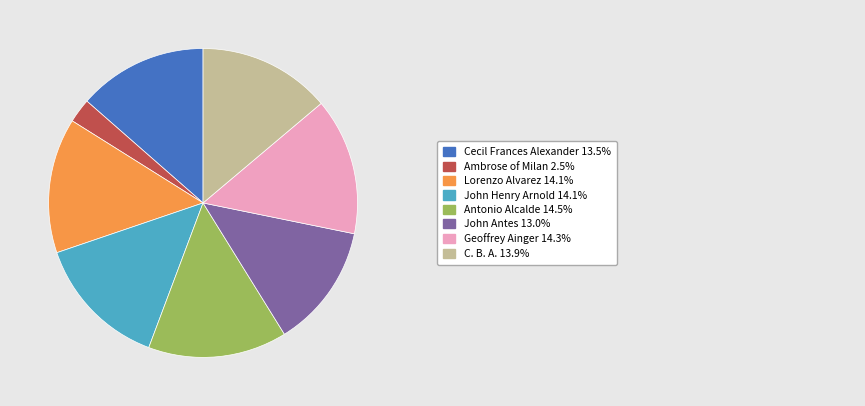

Is there any slice that represents more than half of the pie?

No